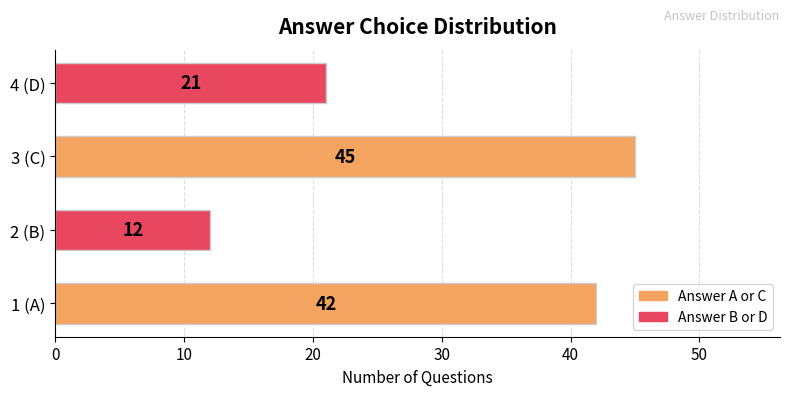

Reading top to bottom, extract all data points from this chart.

21	45	12	42